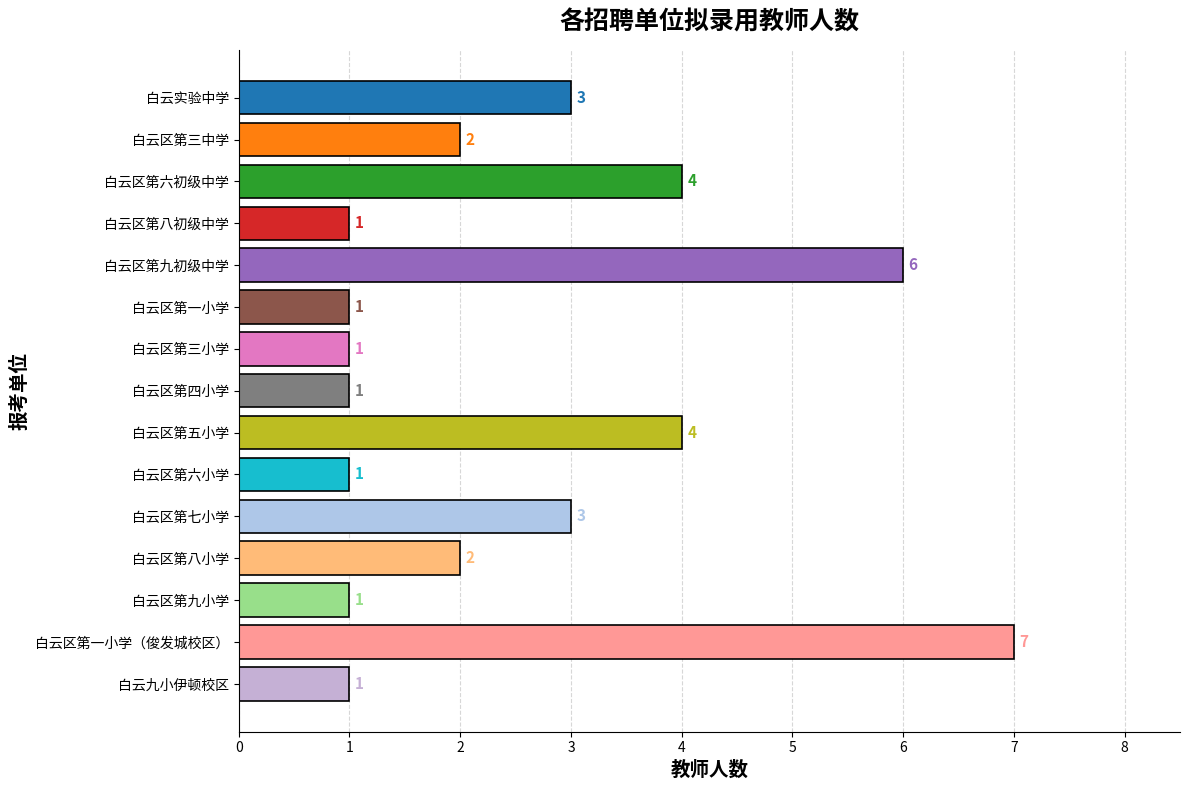

Count the number of categories in the chart.

15